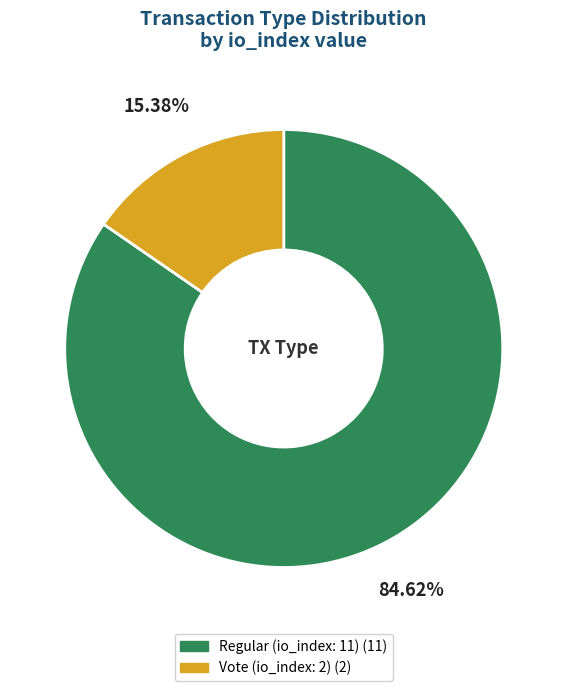

Count the number of slices in the pie.

2